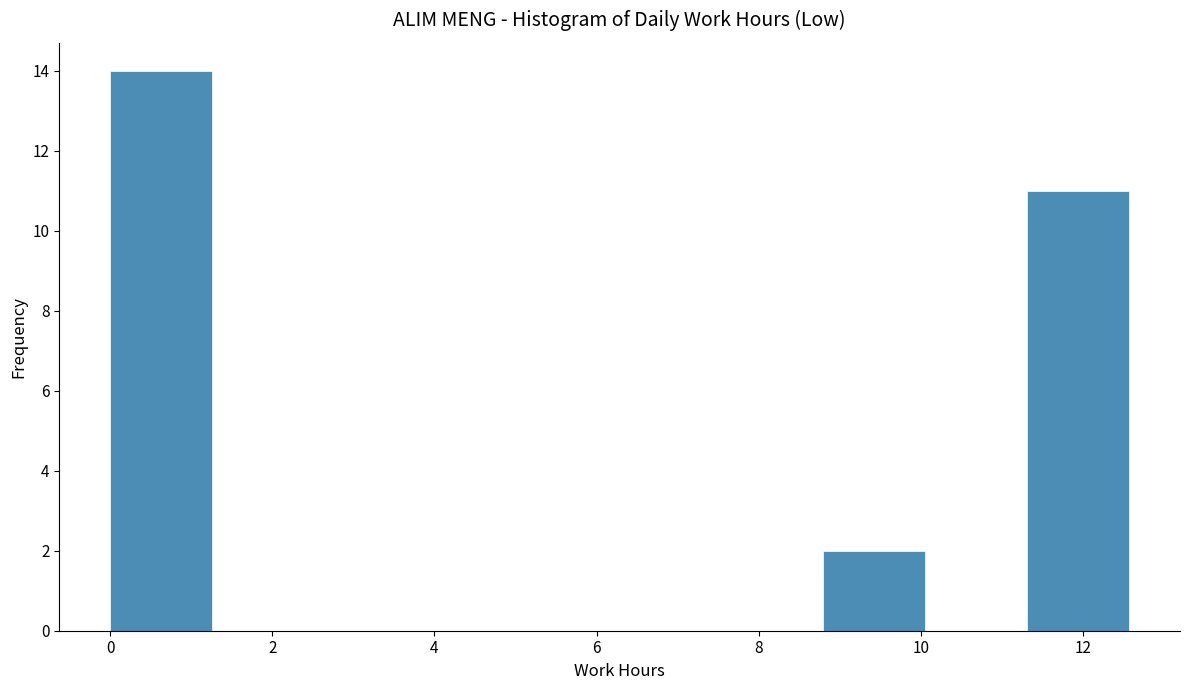

Over which range of the x-axis is the bar tallest?

0.0 to 1.2